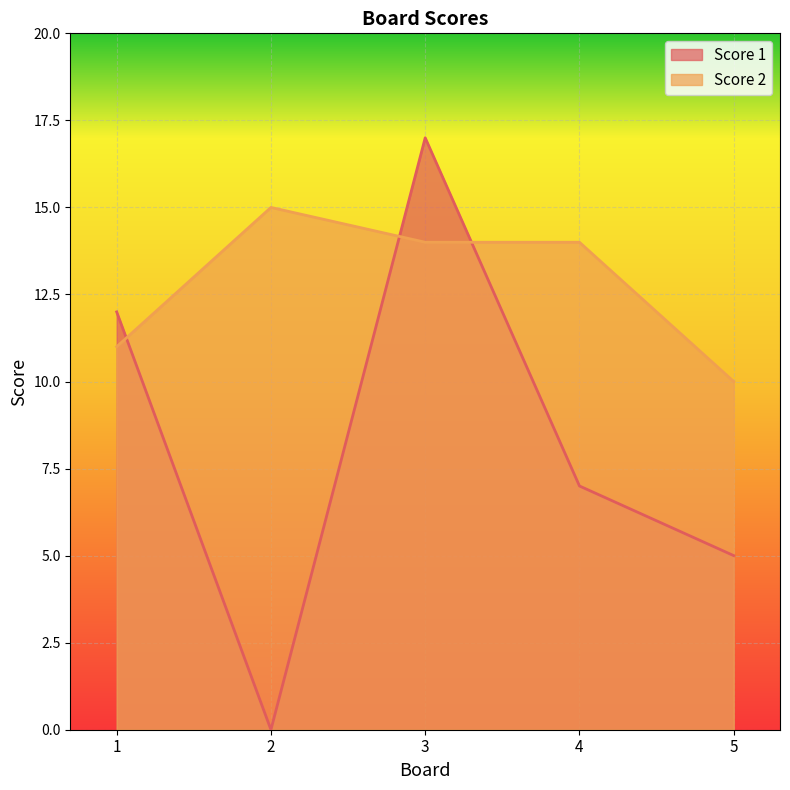

What is the total value across all series at 2?

15